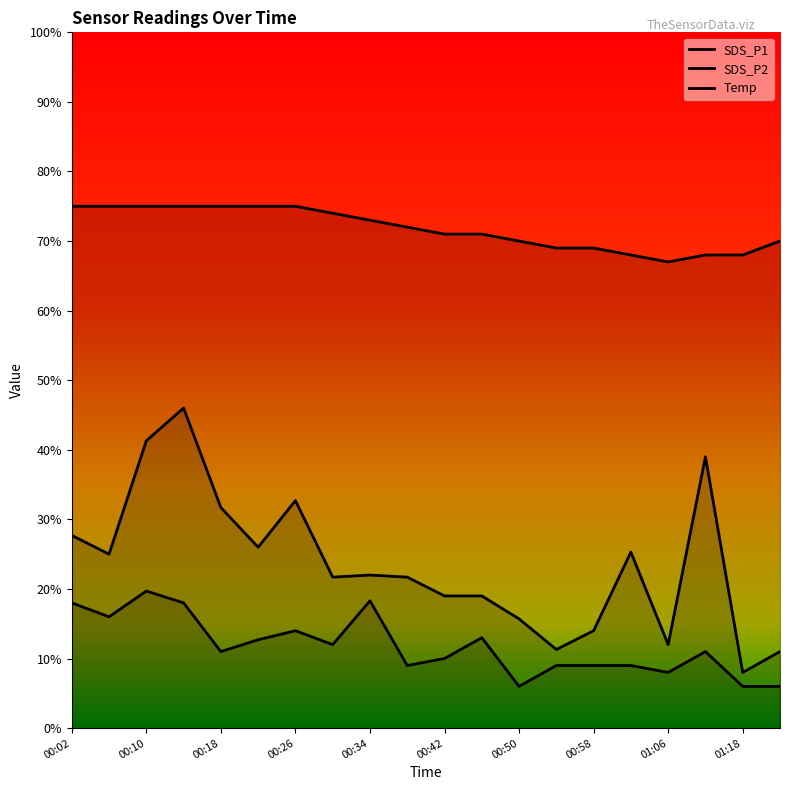

In SDS_P1, how many points are lower than both neighbors (excluding endpoints)?

6